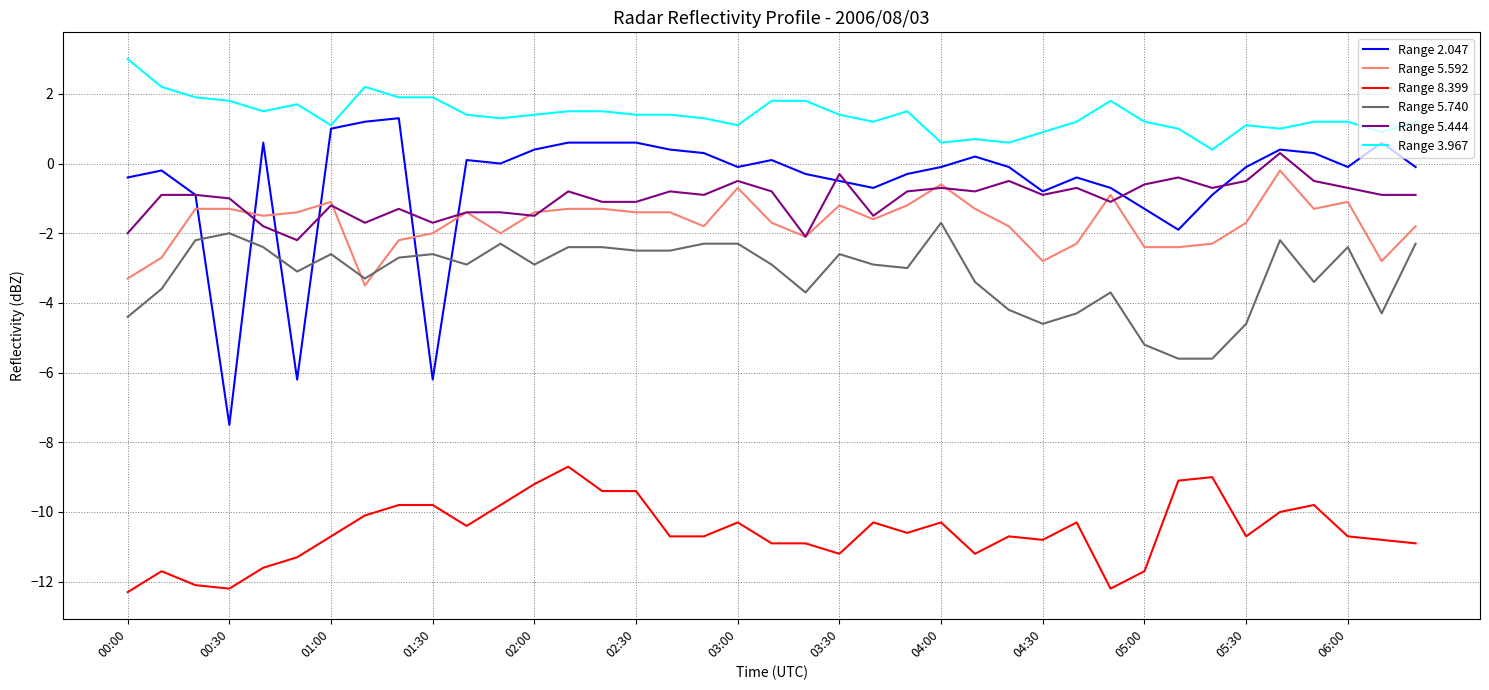

What is the average value of the Range 5.740 series?

-3.2